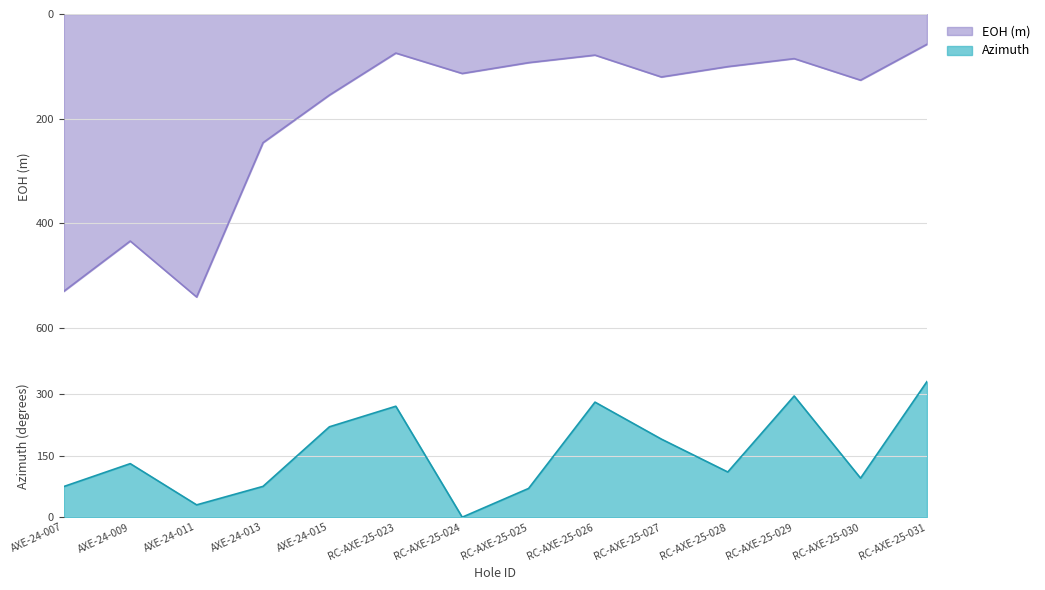

Which category has the highest value in the Azimuth series?

RC-AXE-25-031